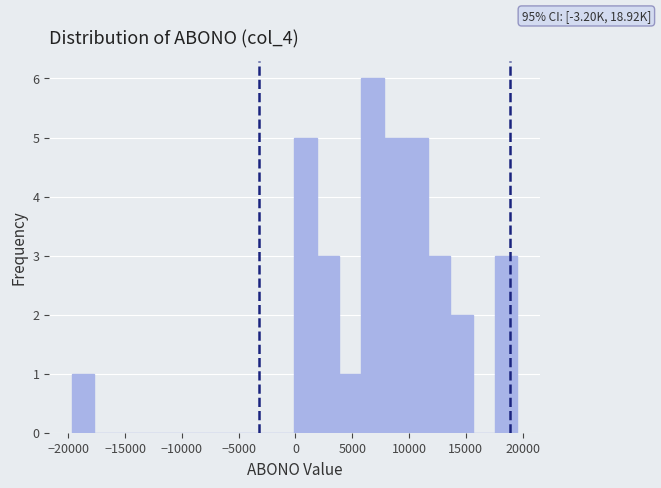

Around what value on the x-axis is the tallest bar? Give the approximate position of its centre, as read against the axis.

7000